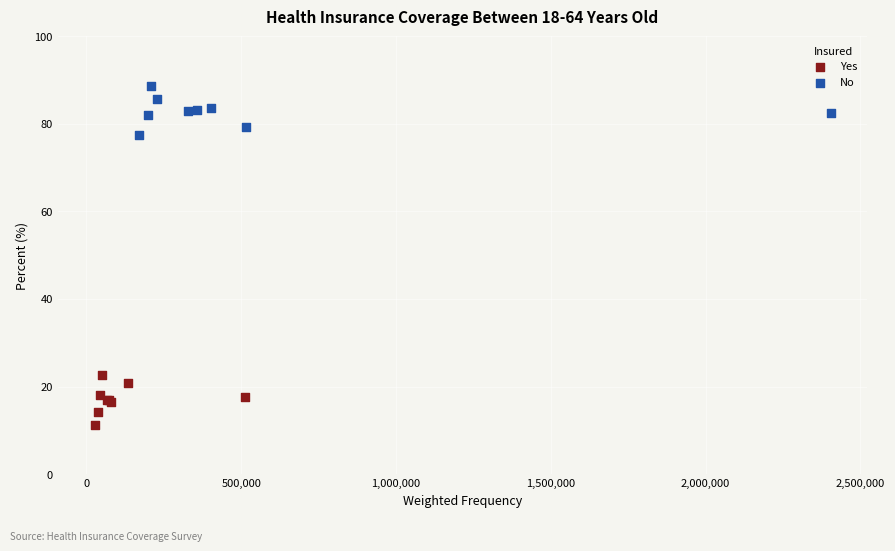

Which series reaches the minimum Y coordinate?

Yes